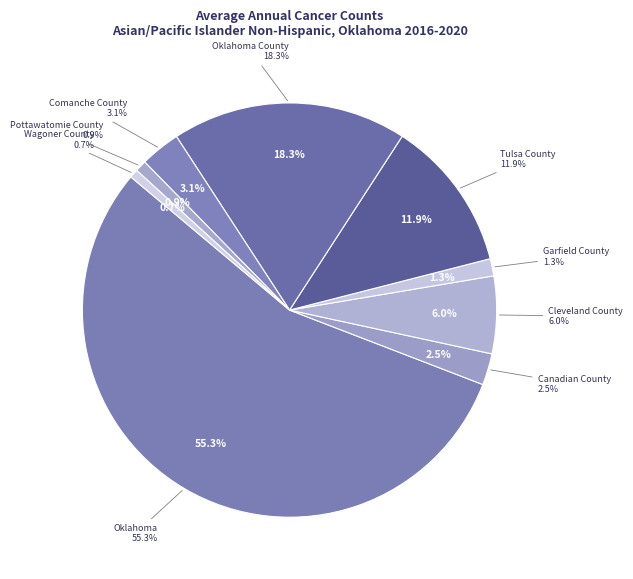

Rank the categories by value from lowest to highest.

Wagoner County, Pottawatomie County, Garfield County, Canadian County, Comanche County, Cleveland County, Tulsa County, Oklahoma County, Oklahoma